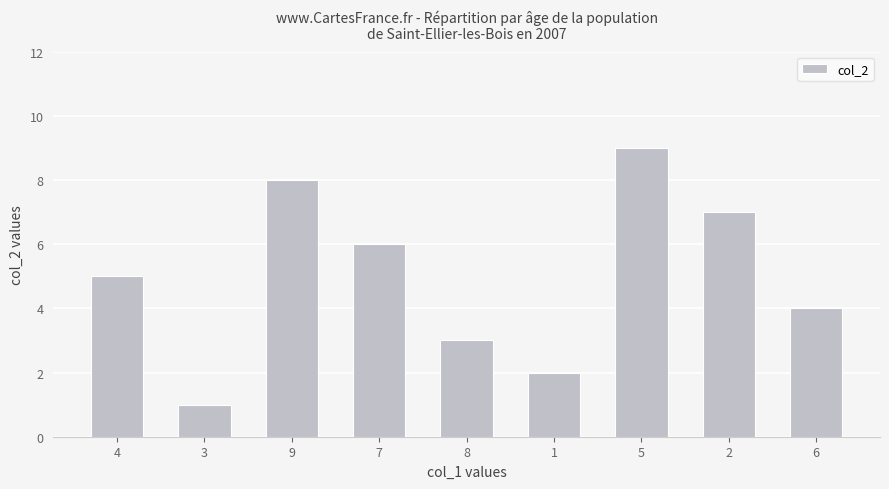

What is the smallest value displayed?

1